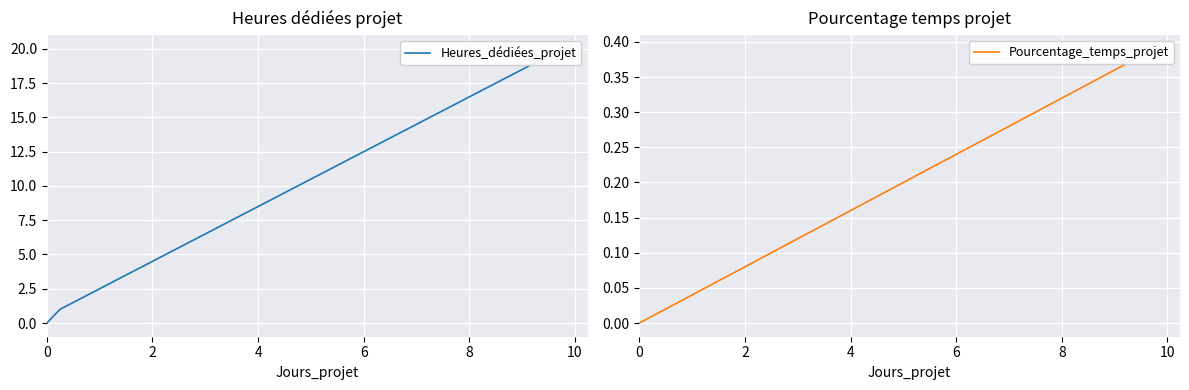

At how many categories does at least one series exceed 1?

39